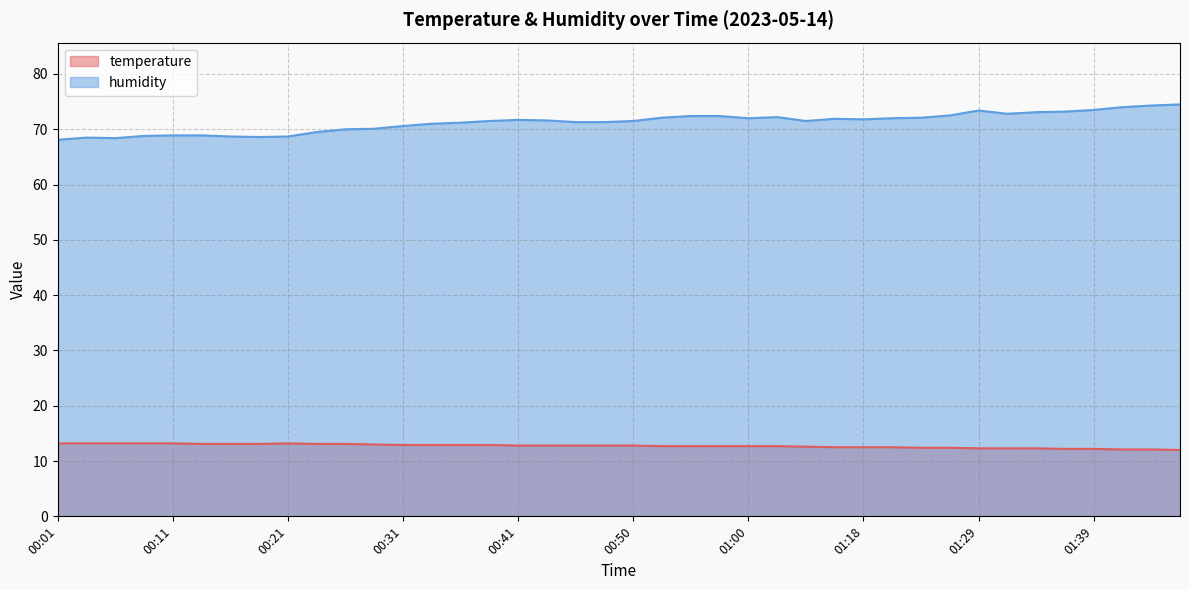

Rank the categories by humidity value from highest to lowest.

01:46, 01:44, 01:41, 01:39, 01:29, 01:36, 01:34, 01:31, 01:26, 00:55, 00:58, 01:03, 00:53, 01:24, 01:00, 01:21, 01:16, 01:18, 00:41, 00:43, 00:38, 00:50, 01:11, 00:46, 00:48, 00:36, 00:33, 00:31, 00:28, 00:26, 00:23, 00:11, 00:14, 00:09, 00:16, 00:21, 00:19, 00:04, 00:06, 00:01